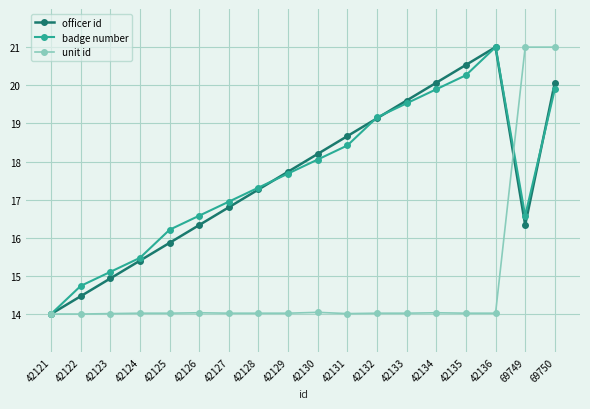

What is the minimum value for officer id?

14.0